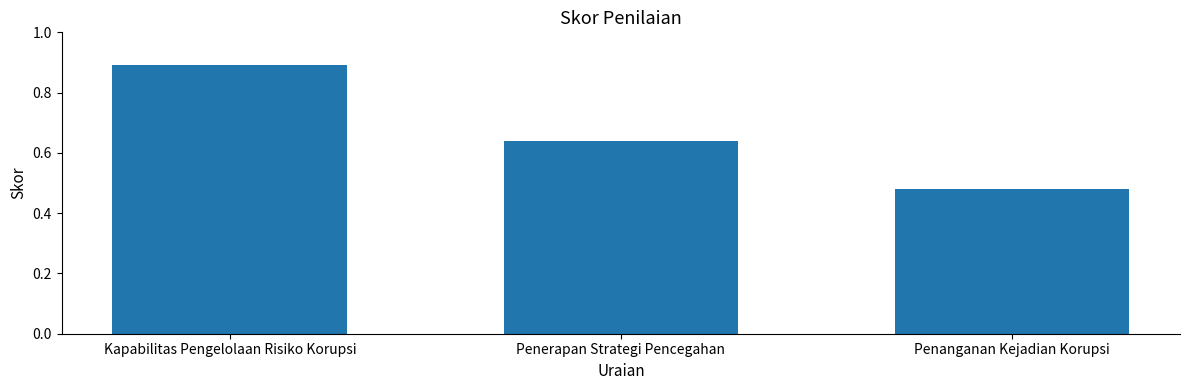

The chart shows a value of 0.6 at Penanganan Kejadian Korupsi. True or false?

False